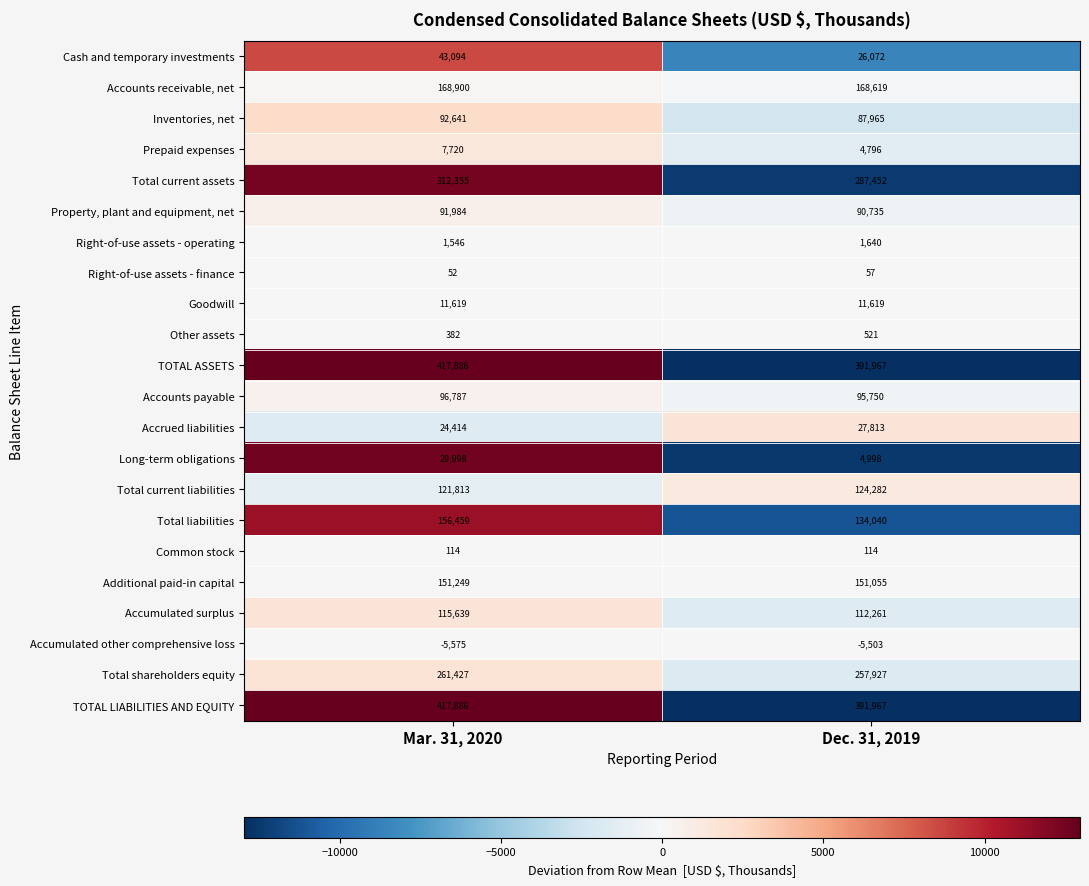

Count the number of data series in this chart.

22